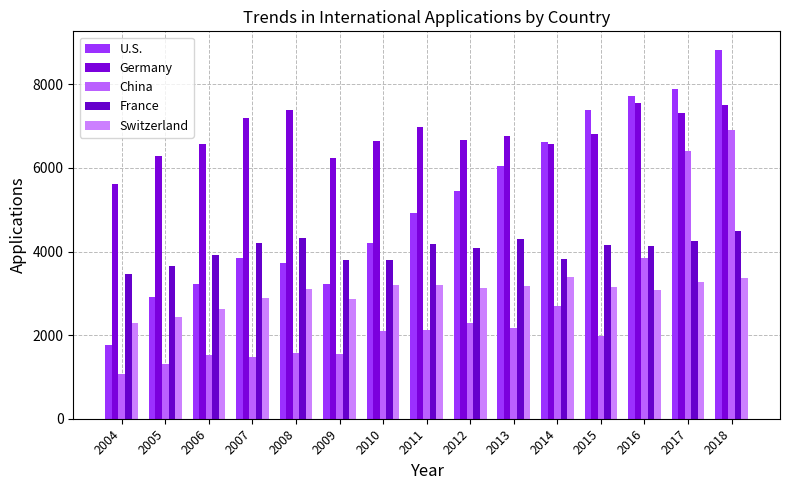

Rank the series at 2004 from lowest to highest value.

China, U.S., Switzerland, France, Germany